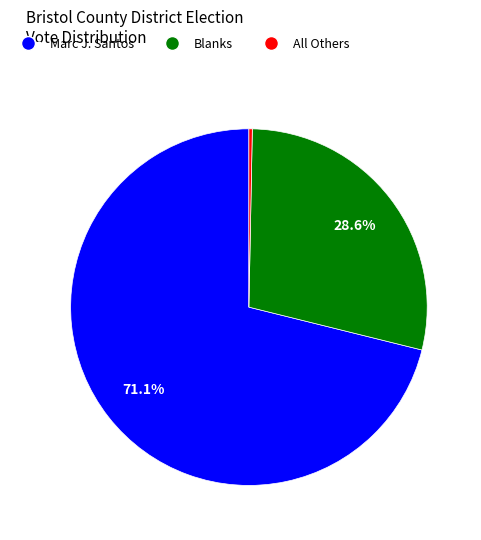

To the nearest percent, what percentage of the pie is Marc J. Santos?

71%